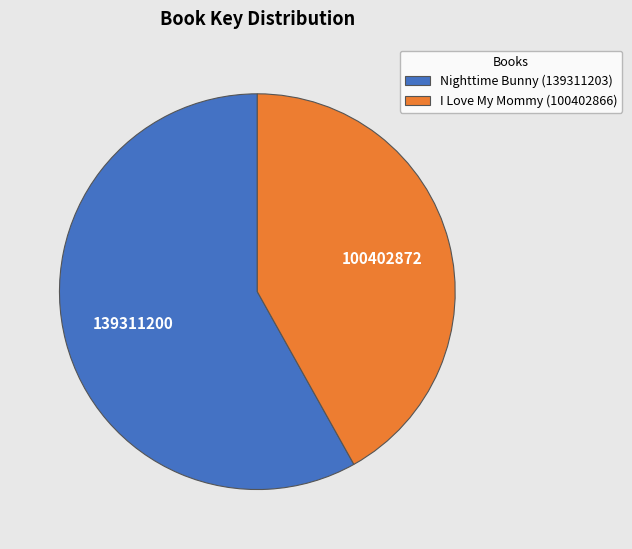

Between I Love My Mommy and Nighttime Bunny, which is larger?

Nighttime Bunny